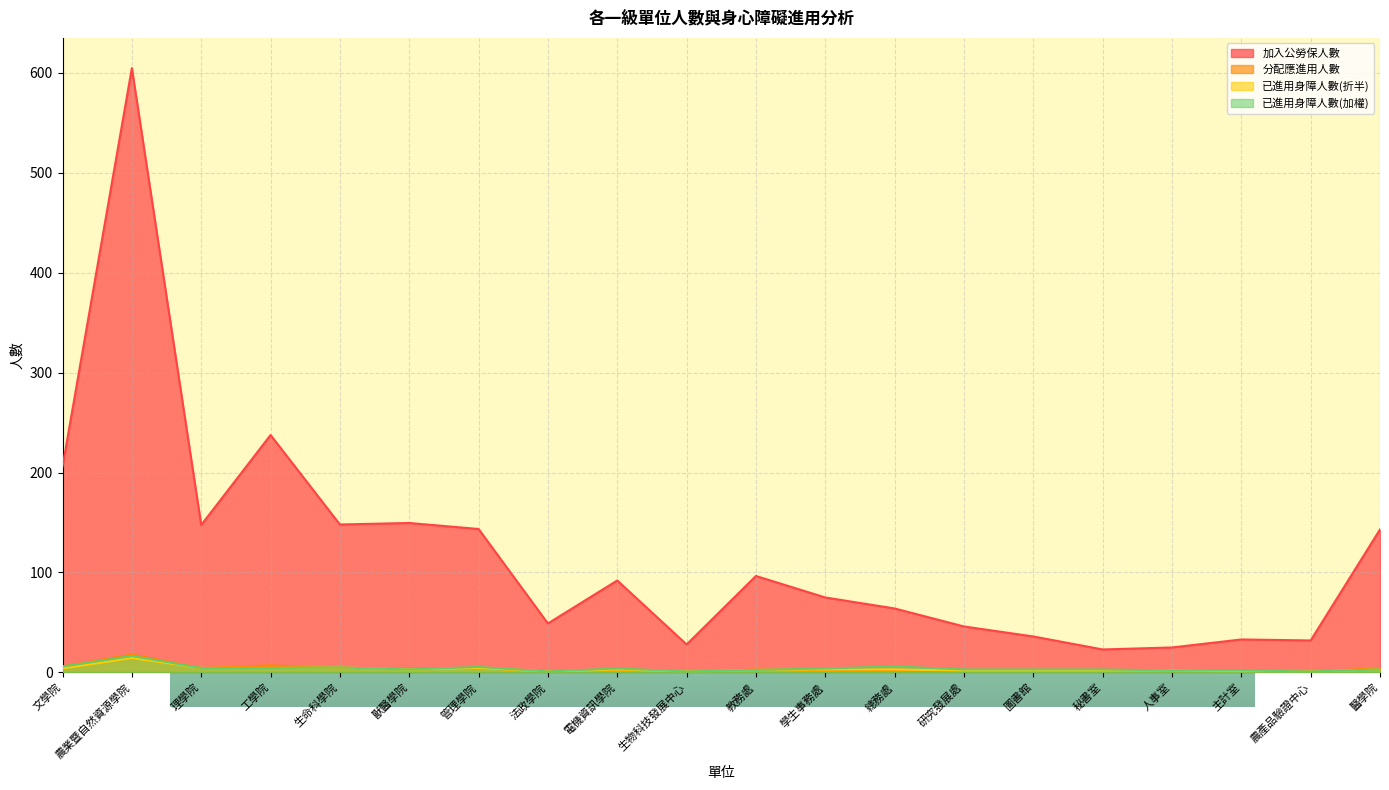

Reading left to right, transcribe all the data shown in this chart.

加入公勞保人數: 文學院=206.0	農業暨自然資源學院=604.5	理學院=147.5	工學院=237.5	生命科學院=148.0	獸醫學院=149.5	管理學院=143.5	法政學院=49.0	電機資訊學院=92.0	生物科技發展中心=28.0	教務處=96.5	學生事務處=75.0	總務處=64.0	研究發展處=46.0	圖書館=36.0	秘書室=23.0	人事室=25.0	主計室=33.0	農產品驗證中心=32.0	醫學院=143.0
分配應進用人數: 文學院=6.1	農業暨自然資源學院=17.9	理學院=4.4	工學院=7.0	生命科學院=4.4	獸醫學院=4.4	管理學院=4.3	法政學院=1.5	電機資訊學院=2.7	生物科技發展中心=0.8	教務處=2.9	學生事務處=2.2	總務處=1.9	研究發展處=1.4	圖書館=1.1	秘書室=0.7	人事室=0.7	主計室=1.0	農產品驗證中心=0.9	醫學院=4.2
已進用身障人數(折半): 文學院=4.0	農業暨自然資源學院=14.5	理學院=4.5	工學院=4.5	生命科學院=5.0	獸醫學院=3.0	管理學院=4.5	法政學院=1.0	電機資訊學院=3.0	生物科技發展中心=1.0	教務處=2.5	學生事務處=3.0	總務處=3.0	研究發展處=2.0	圖書館=2.0	秘書室=2.0	人事室=2.0	主計室=1.0	農產品驗證中心=1.0	醫學院=3.0
已進用身障人數(加權): 文學院=6.0	農業暨自然資源學院=16.5	理學院=4.5	工學院=4.5	生命科學院=5.0	獸醫學院=3.0	管理學院=5.5	法政學院=1.0	電機資訊學院=4.0	生物科技發展中心=1.0	教務處=2.5	學生事務處=4.0	總務處=6.0	研究發展處=3.0	圖書館=3.0	秘書室=3.0	人事室=2.0	主計室=2.0	農產品驗證中心=1.0	醫學院=3.0